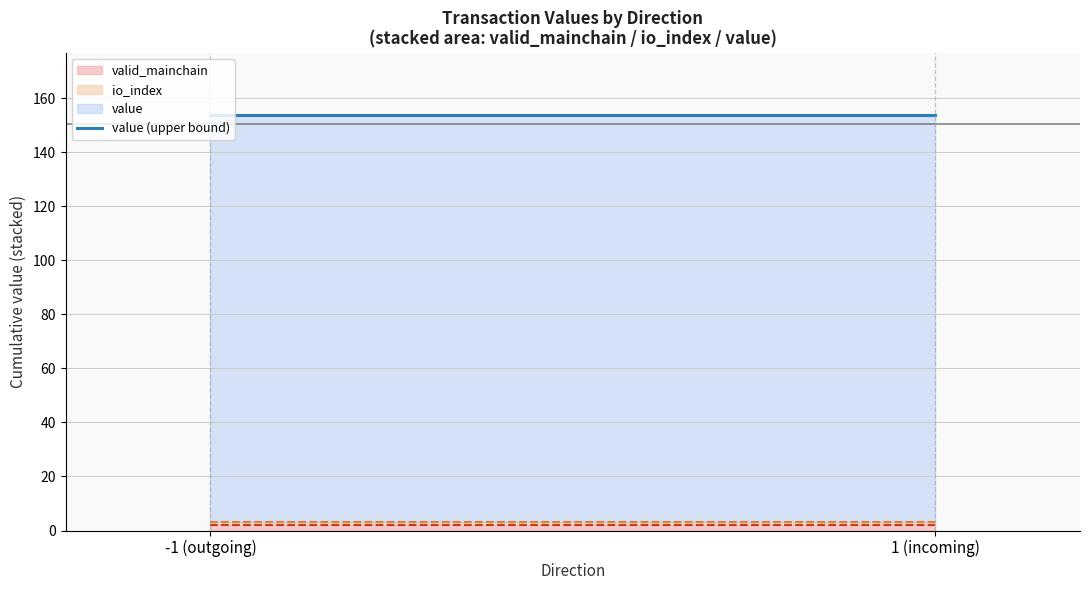

True or false: io_index and value intersect in this chart.

False